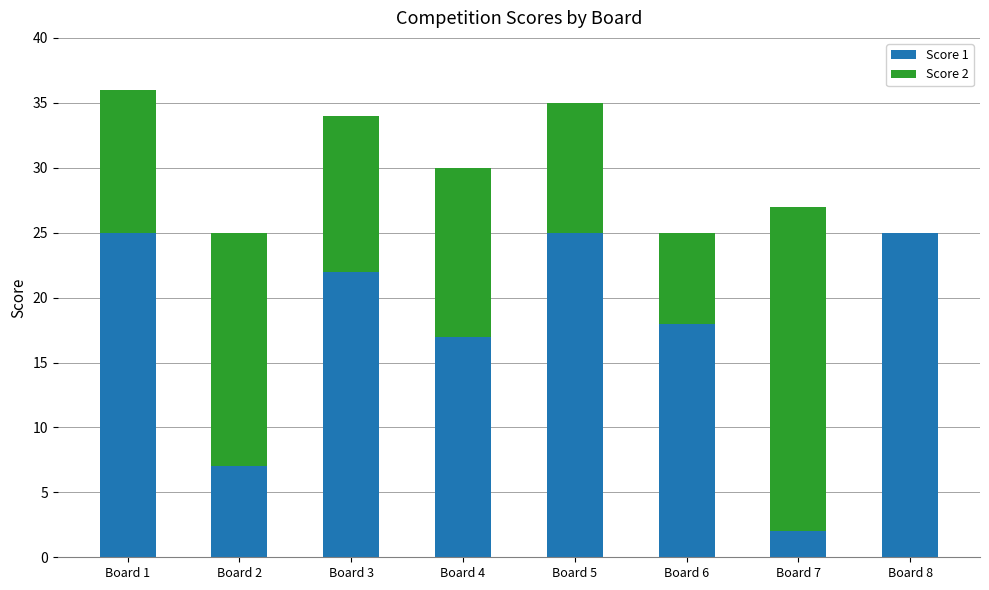

What is the total value across all series at Board 1?

36